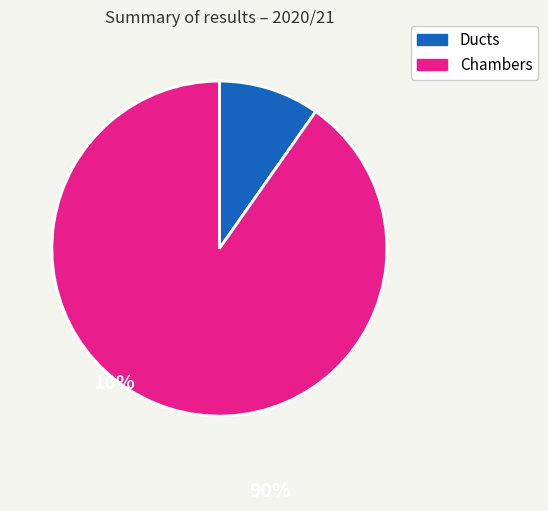

Is there any slice that represents more than half of the pie?

Yes